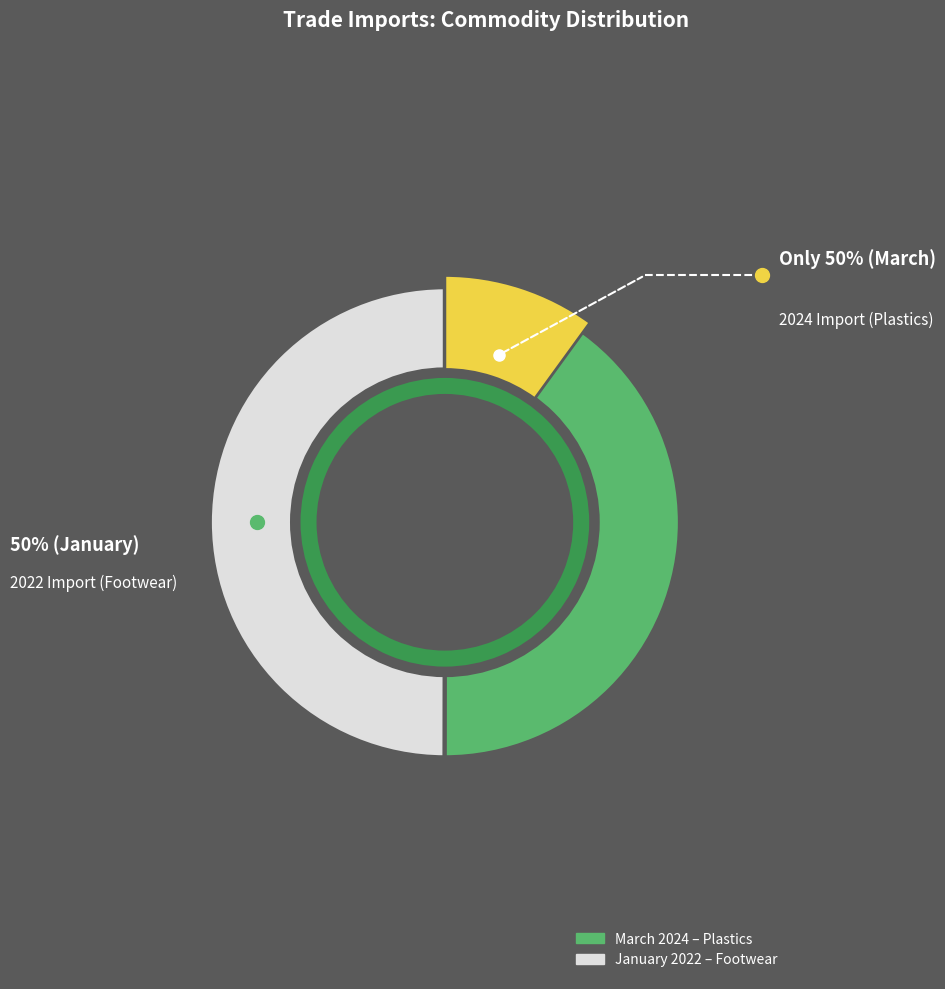

True or false: January accounts for 36% of the total.

False